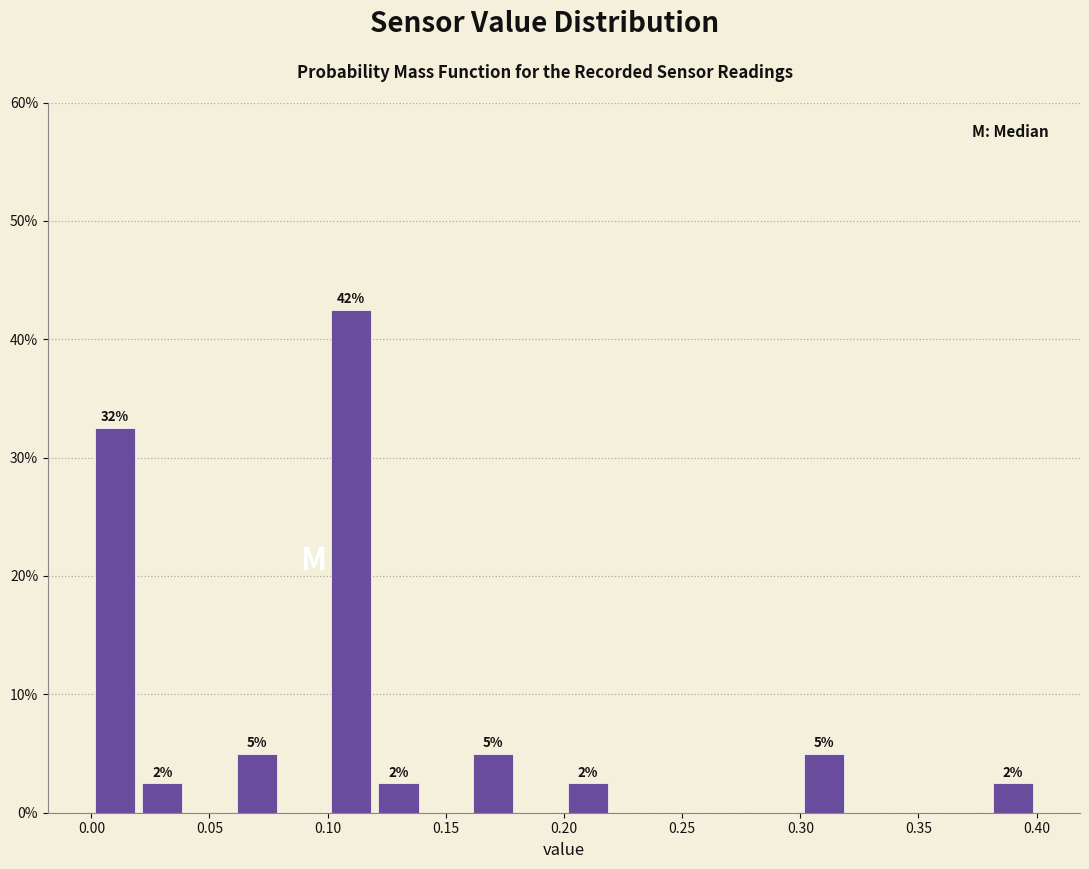

Over which range of the x-axis is the bar tallest?

0.10 to 0.12